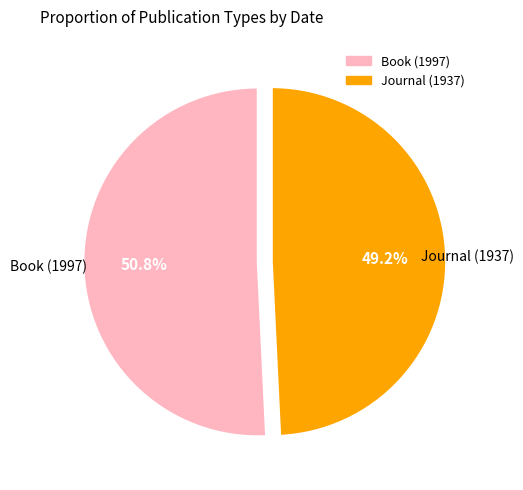

To the nearest percent, what portion does Book (1997) represent?

51%